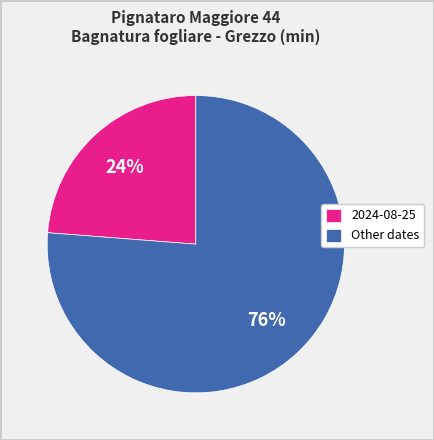

True or false: 2024-08-25 accounts for 24% of the total.

True